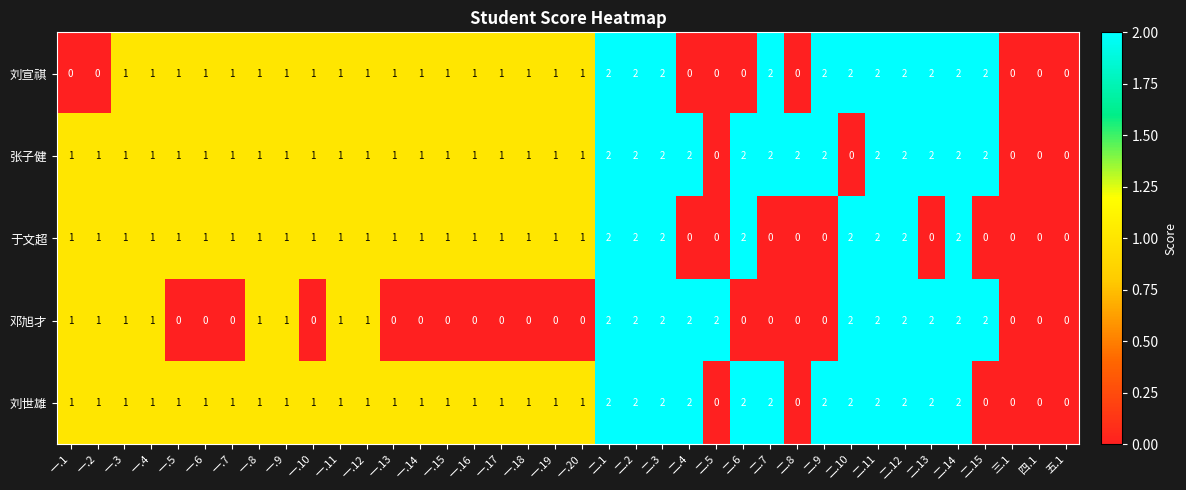

How many series are shown in this chart?

5